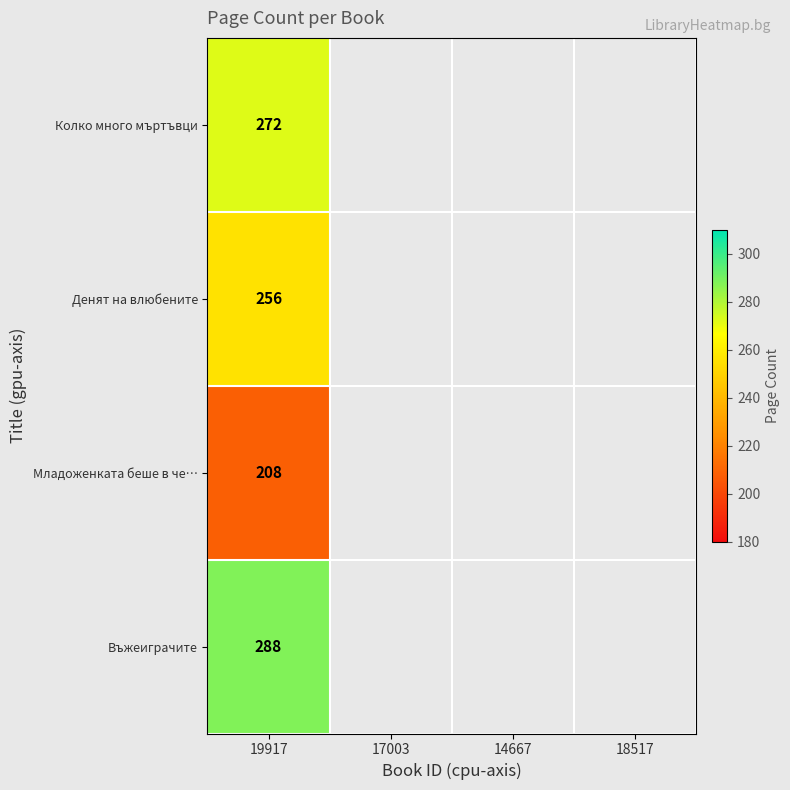

Count the number of categories in the chart.

4